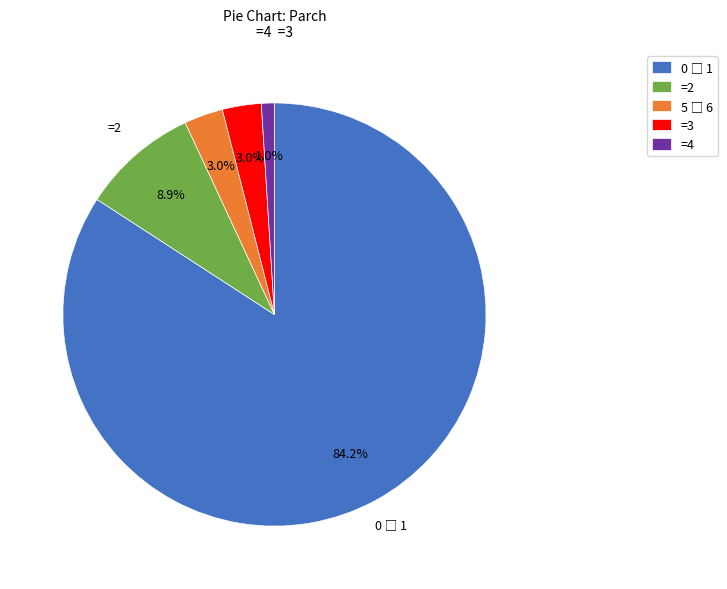

Is =2 the majority of the pie?

No